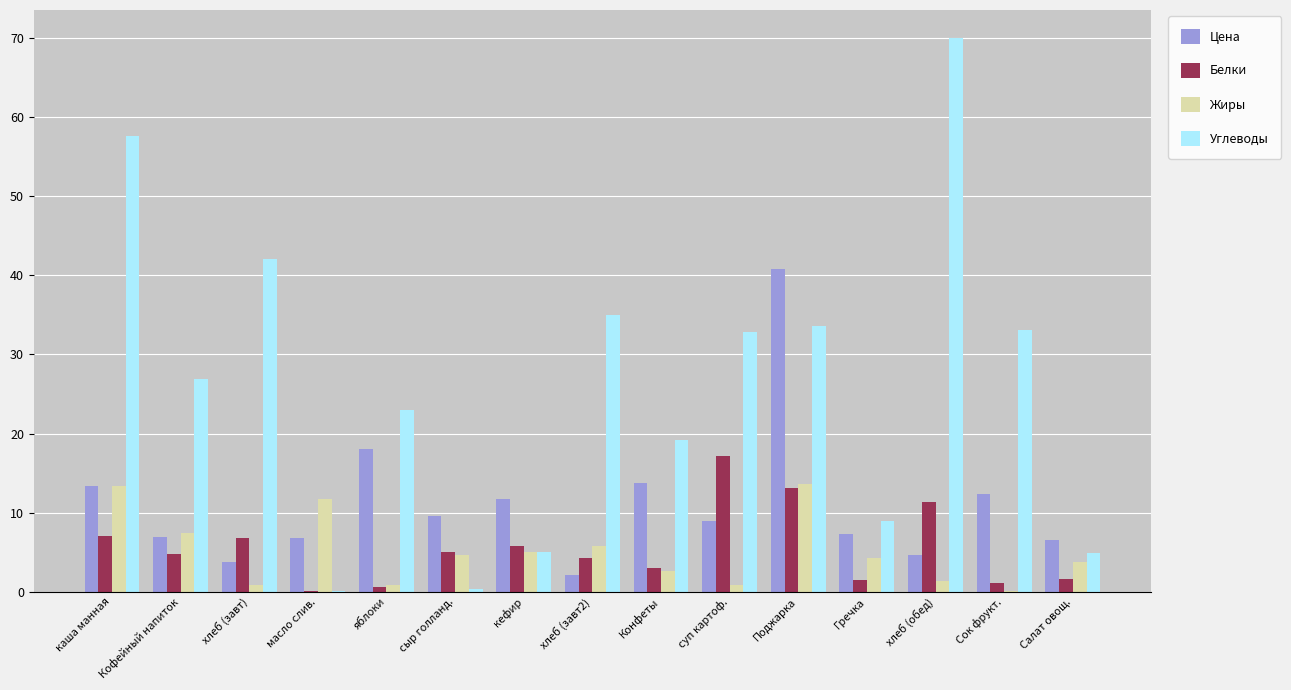

What are all the series names shown in the legend?

Цена, Белки, Жиры, Углеводы